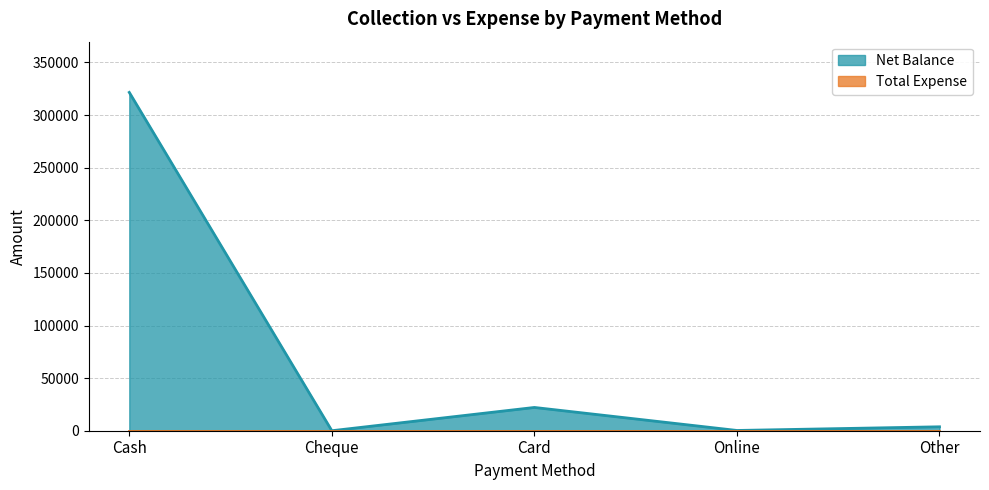

The value at Cash is 537948. True or false?

False